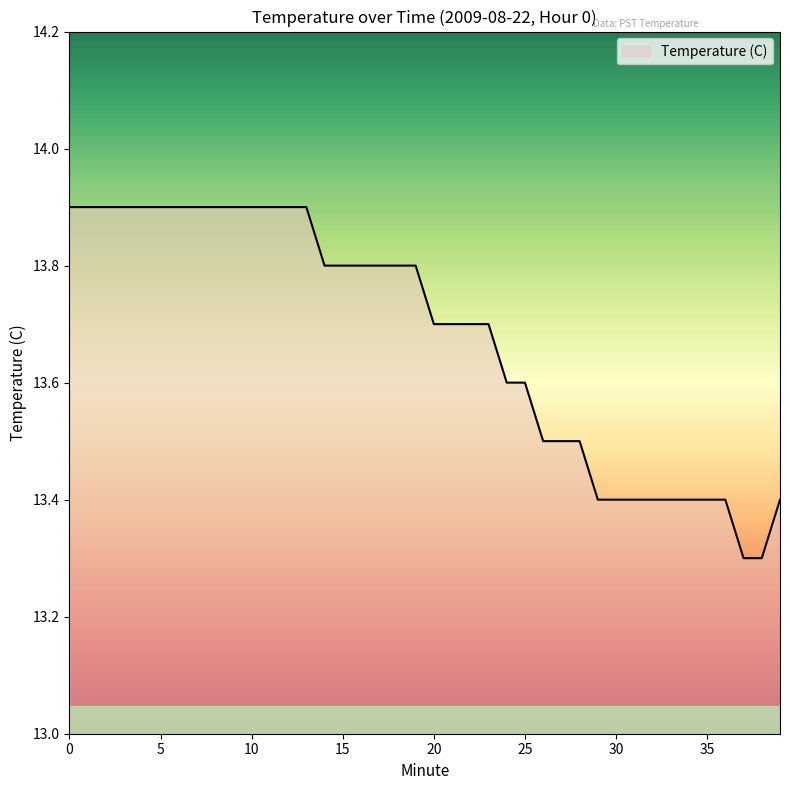

What is the difference between the maximum and minimum values?

0.6